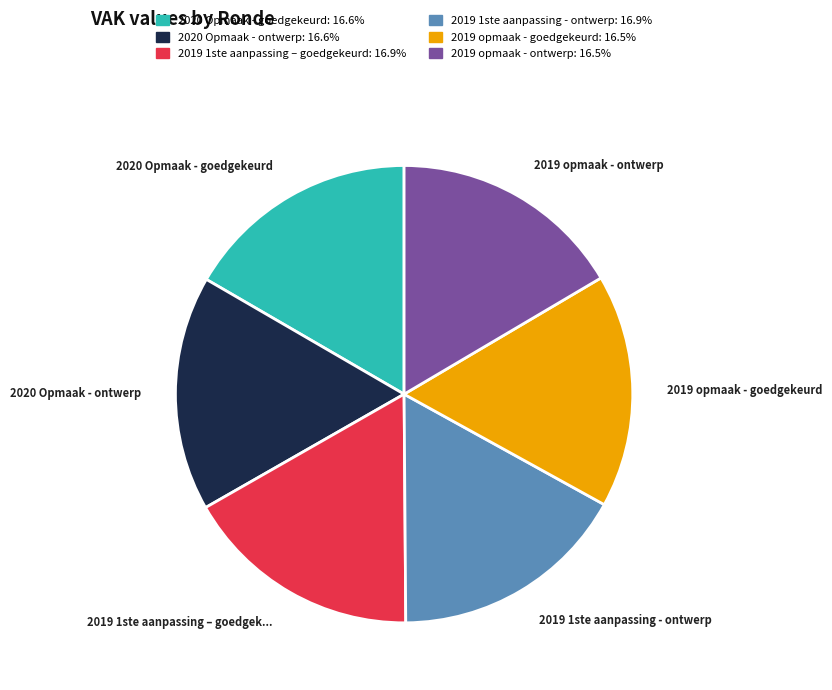

Is there any slice that represents more than half of the pie?

No